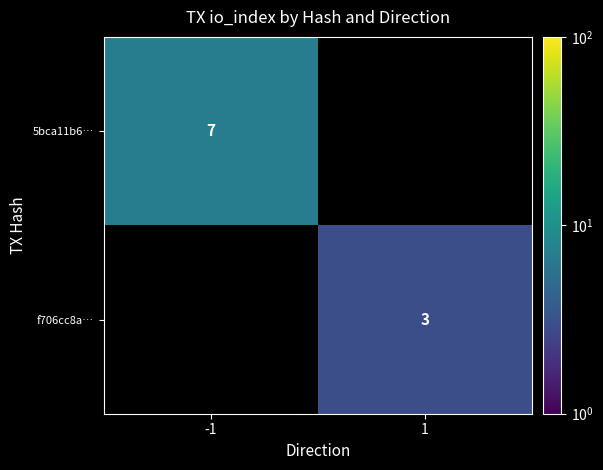

How many data points does each series have?

2